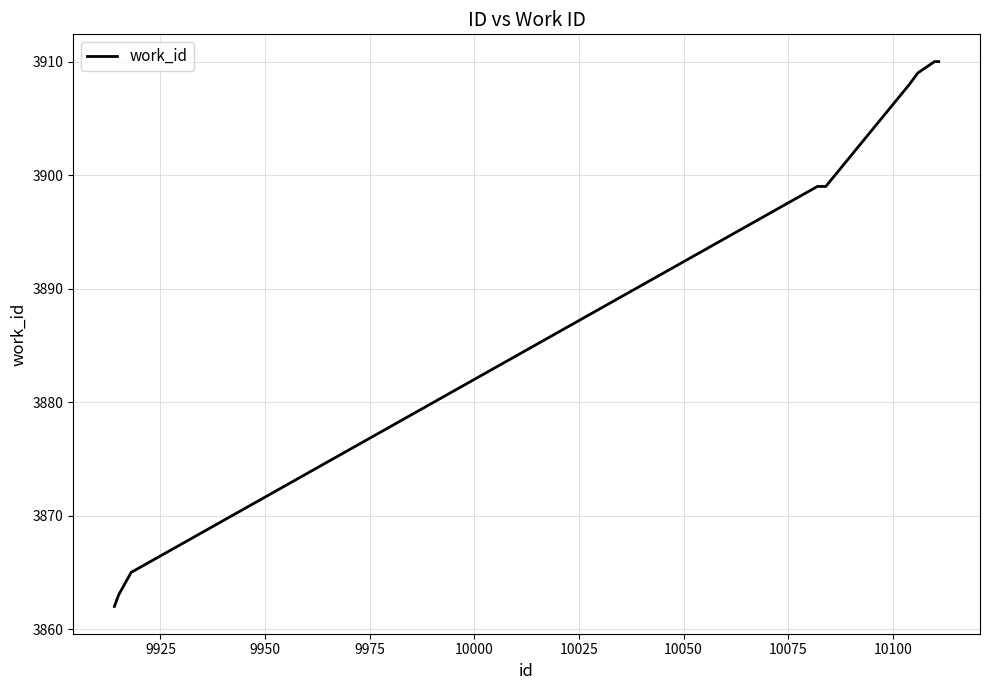

How many categories are shown in the chart?

10